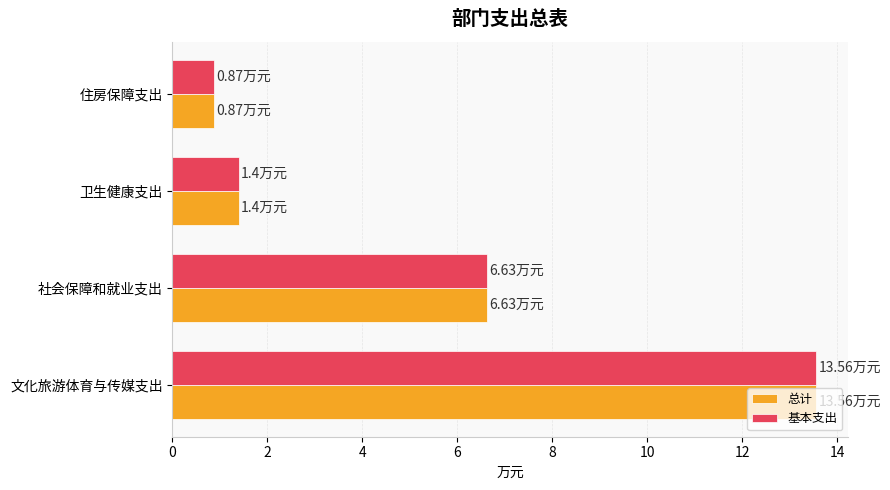

Which category has the highest value in the 基本支出 series?

文化旅游体育与传媒支出